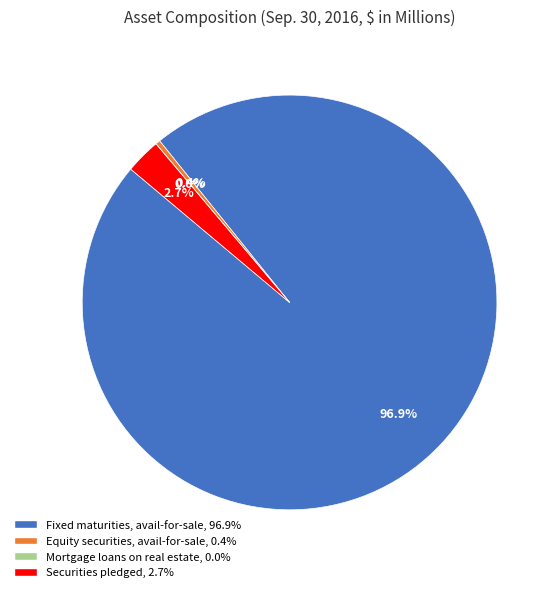

Is there any slice that represents more than half of the pie?

Yes